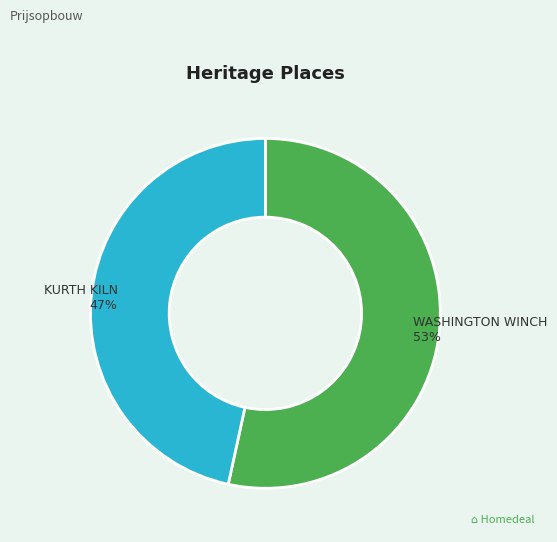

Is it true that WASHINGTON WINCH is 63% of the pie?

False